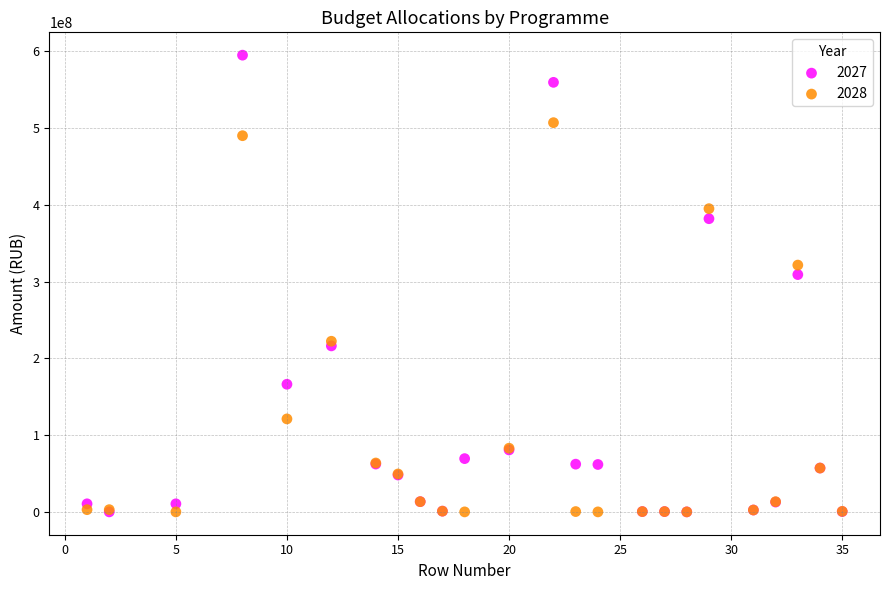

Across all series, what Y value is closest to 297431758?

309082000.0